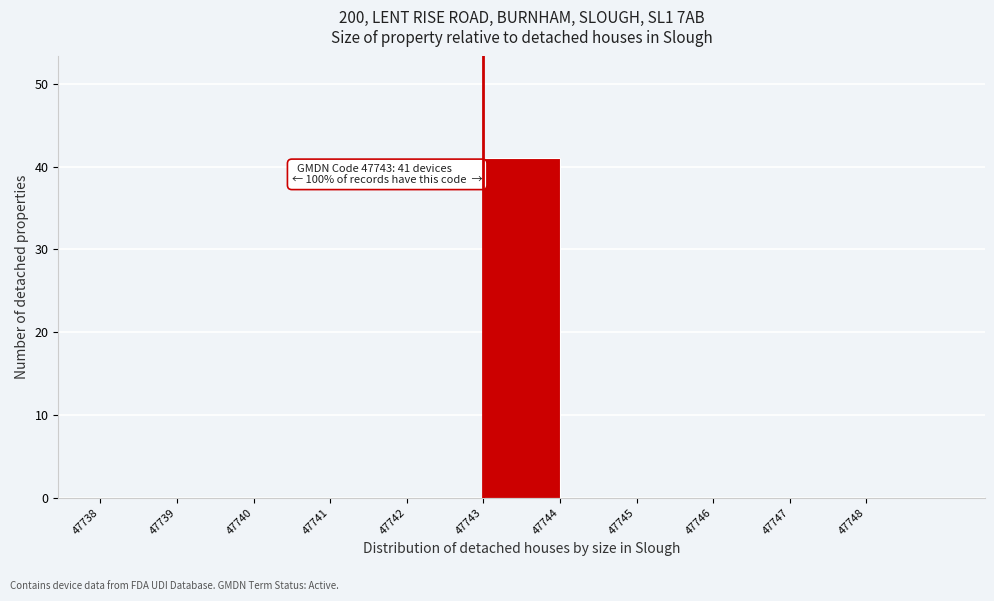

Over which range of the x-axis is the bar tallest?

47743 to 47744